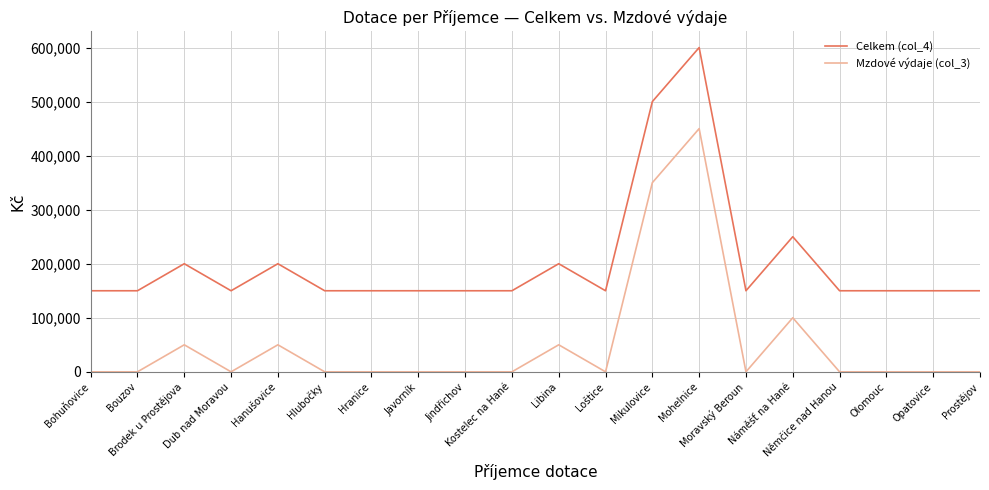

List the series in order of their peak value, highest first.

Celkem (col_4), Mzdové výdaje (col_3)